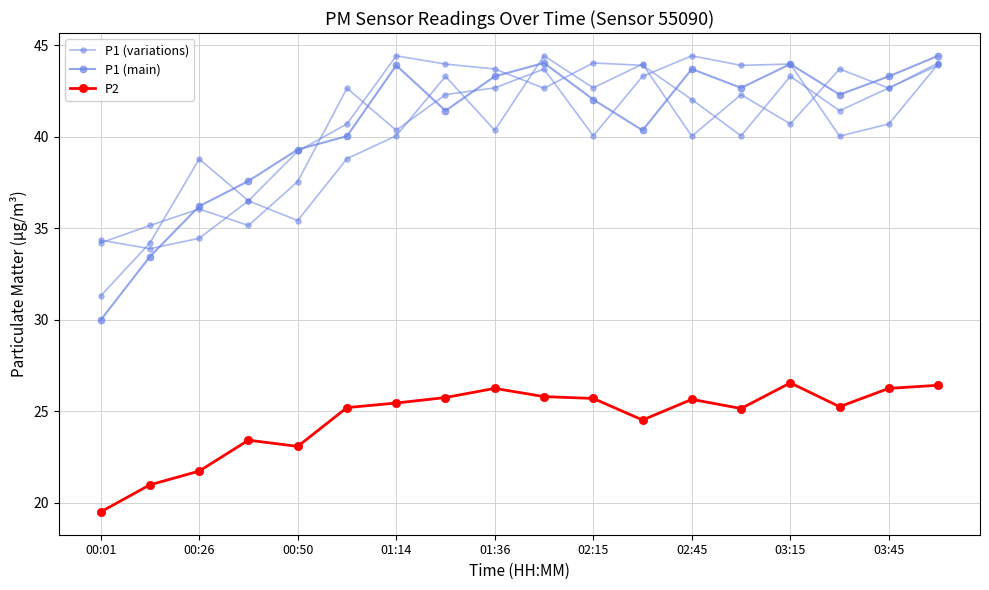

Which series changed the most between 02:45 and 11?

P1